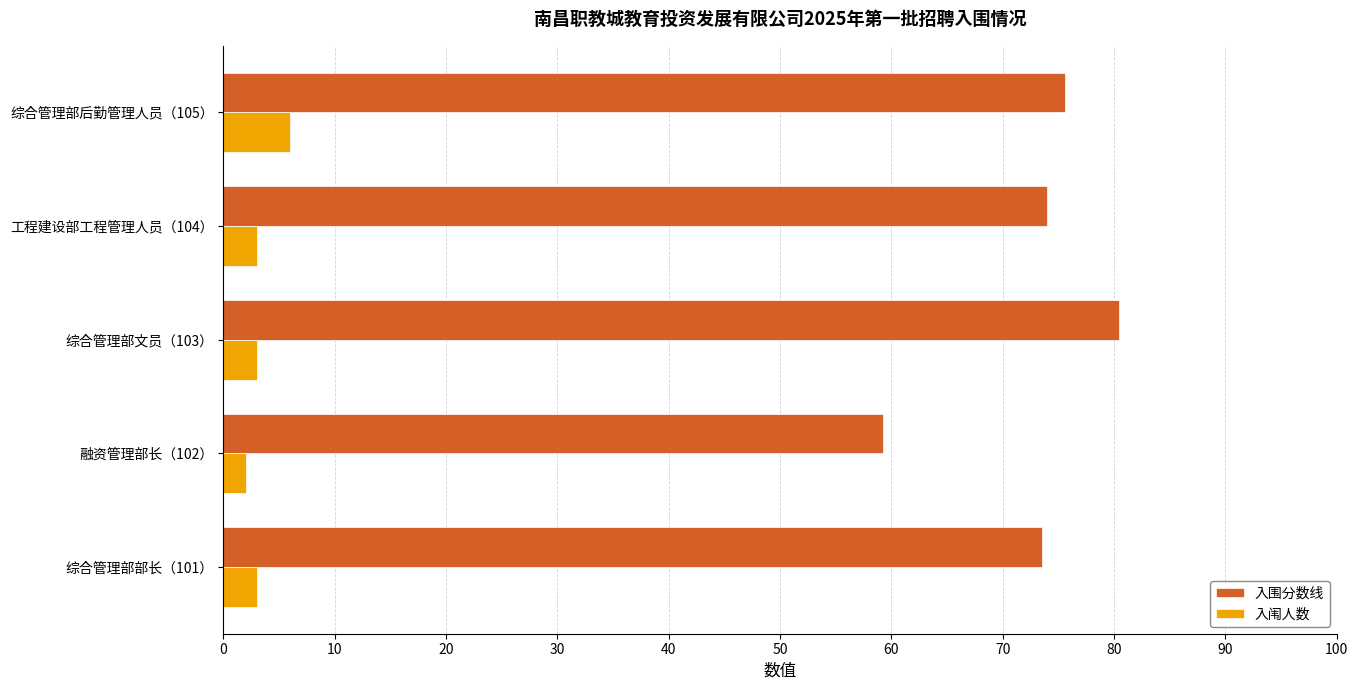

What is the difference between the maximum and minimum values in the 入闱人数 series?

4.0